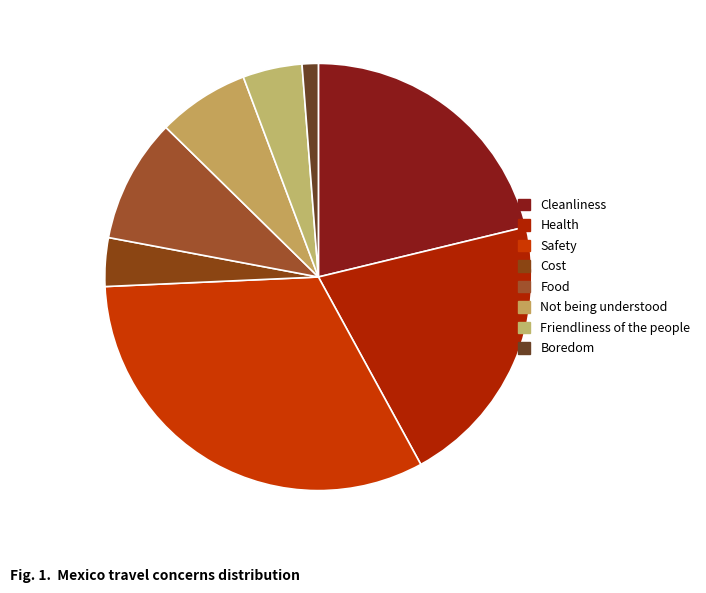

How many slices are in this pie chart?

8